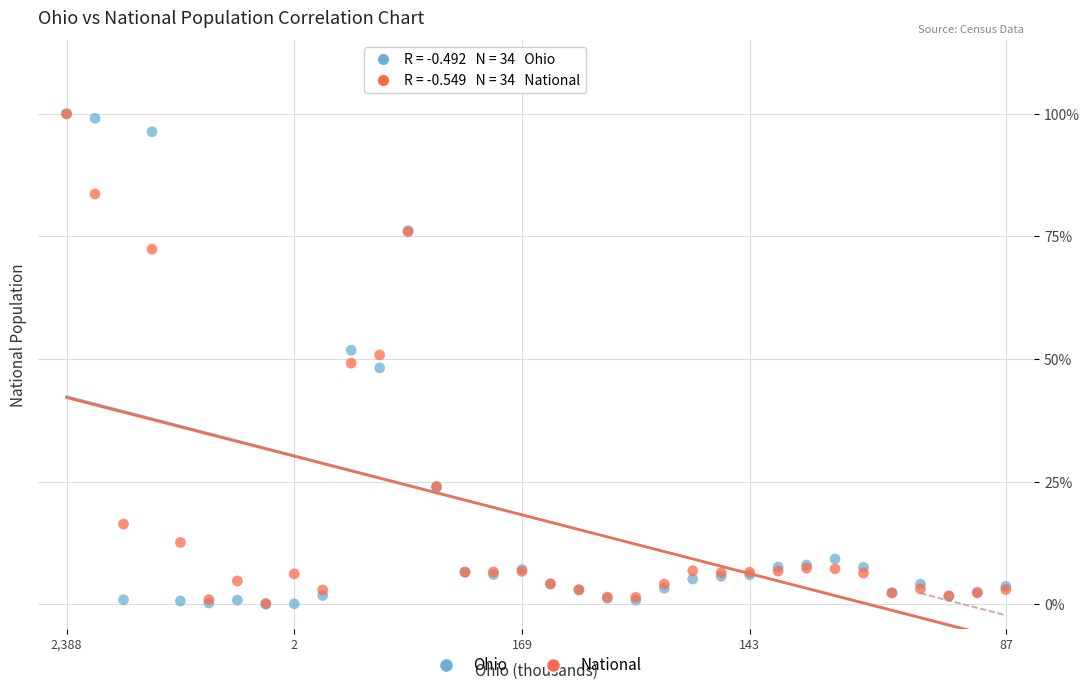

What are all the series names shown in the legend?

Ohio, National